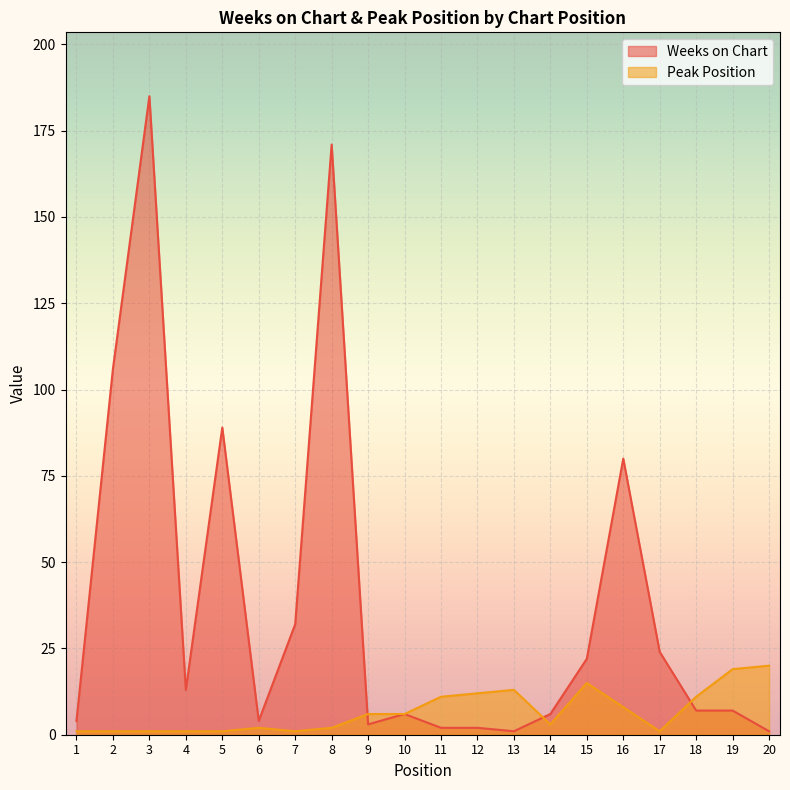

Where do Peak Position and Weeks on Chart first cross each other?

8 and 9